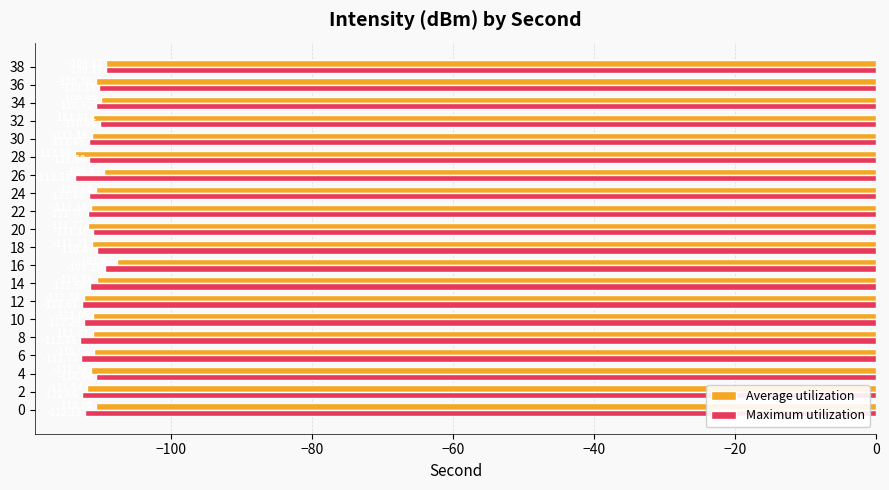

What is the total value across all series at 0?

-222.8